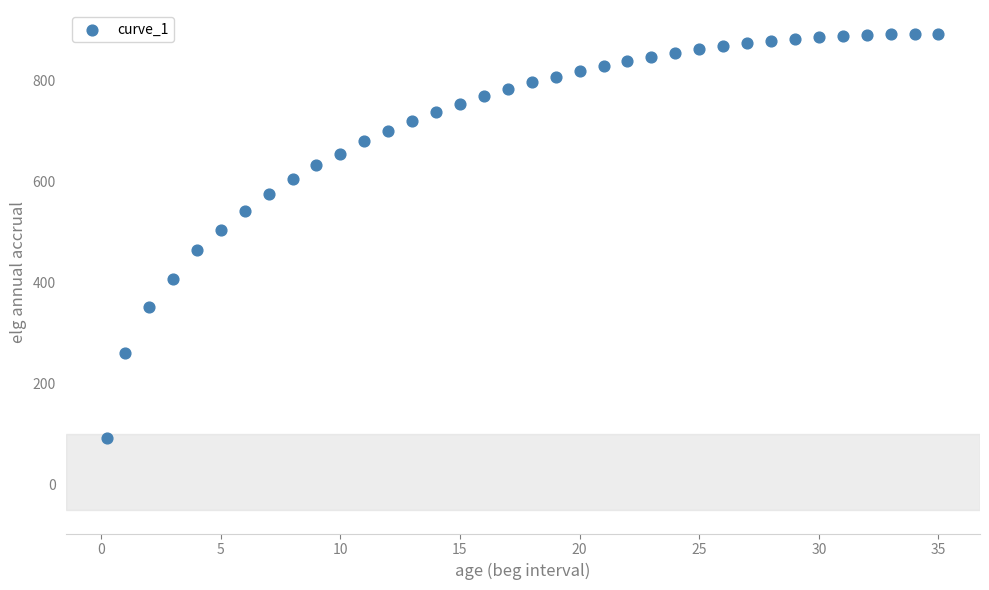

What is the range of X values (max minus min)?

34.8